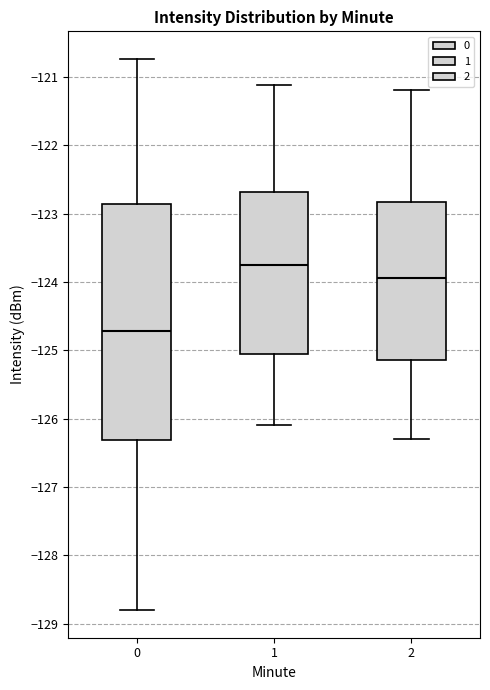

Which box has the lowest median line?

0